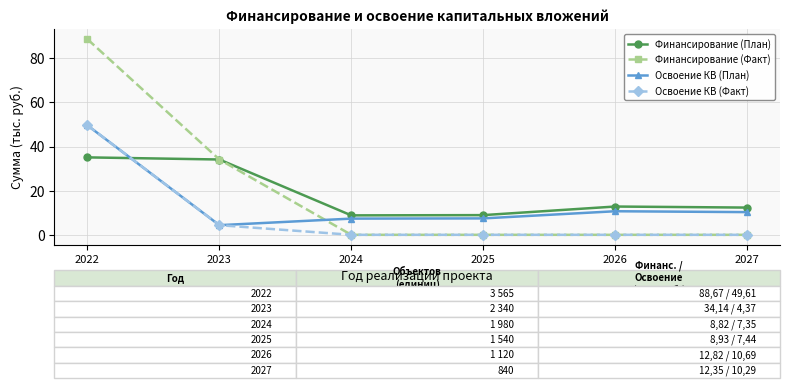

What is the value of the Финансирование (План) point at the 2nd from the left?

34.1